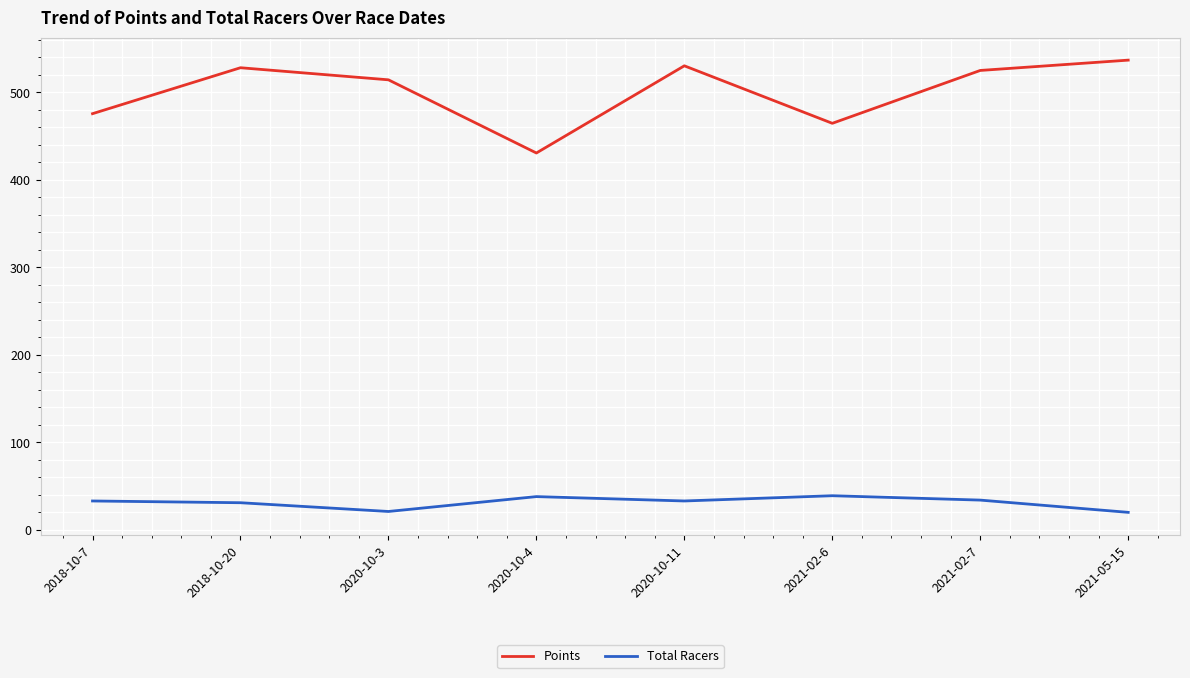

Count the number of data series in this chart.

2